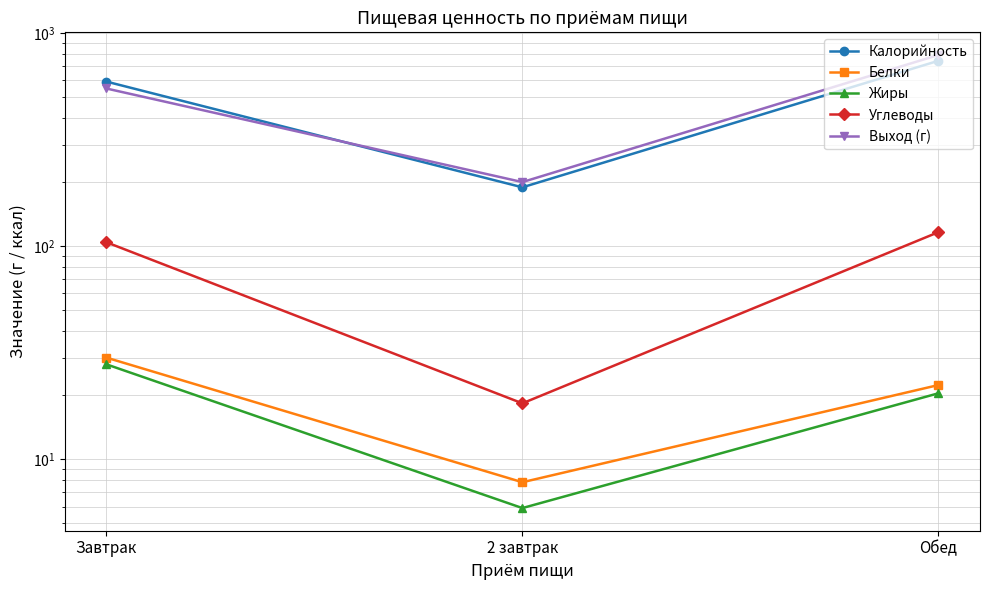

Count the number of categories in the chart.

3